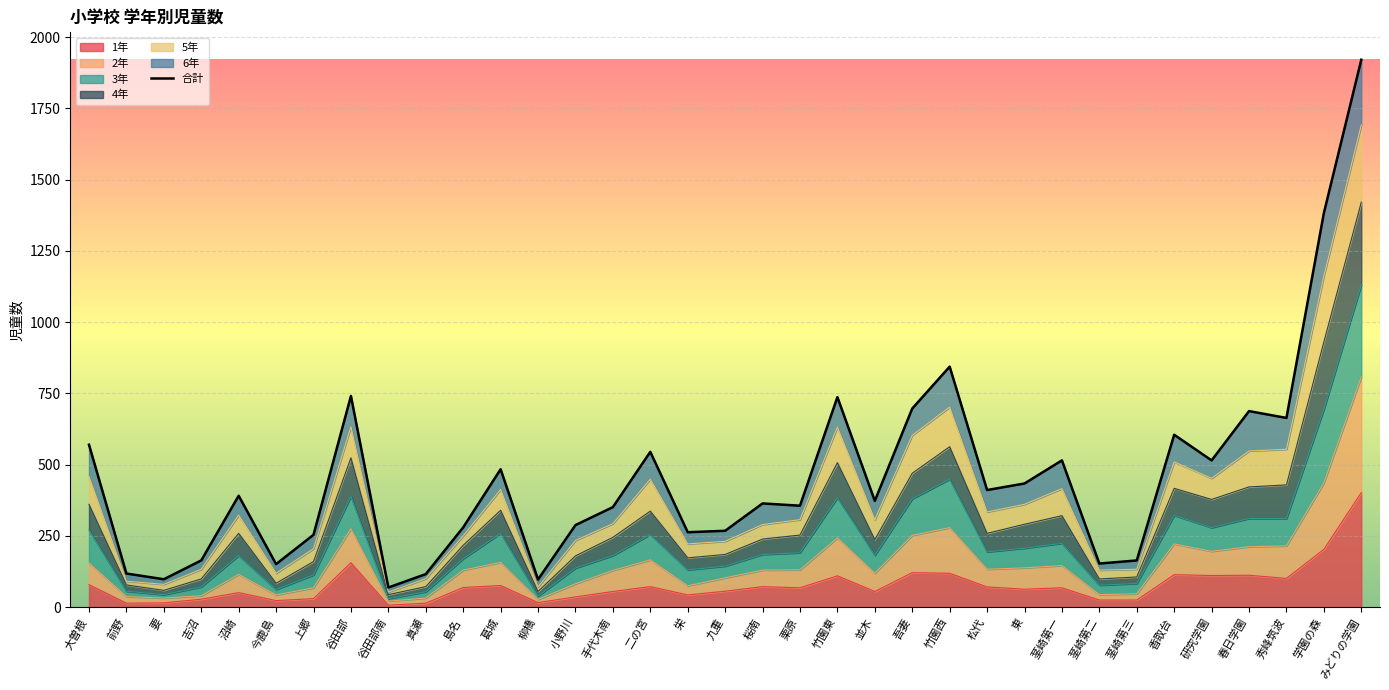

Which category has the highest value in the 1年 series?

みどりの学園